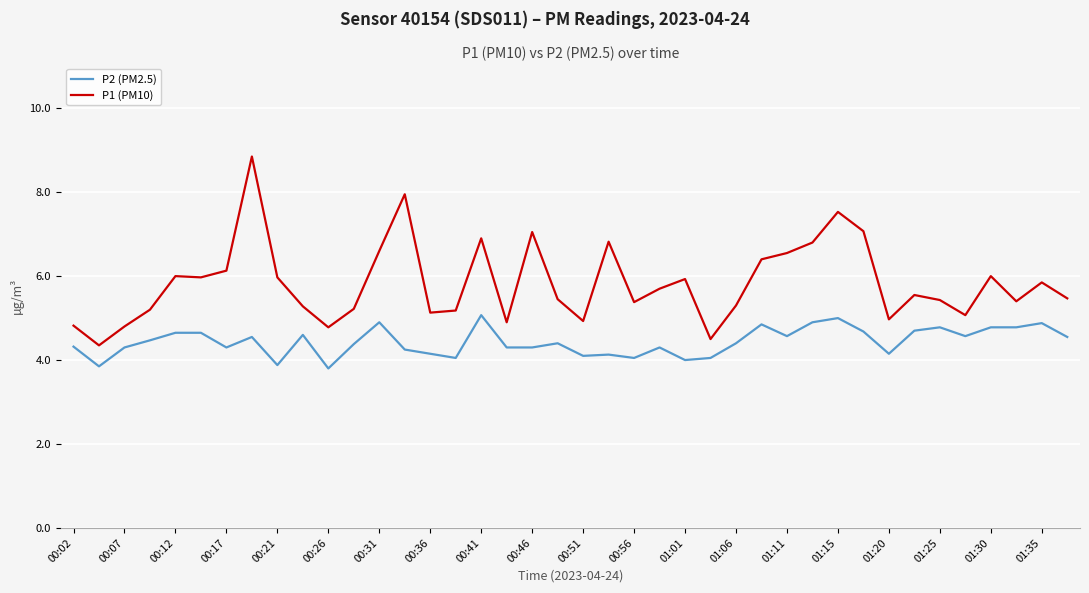

How many lines are shown in the chart?

2